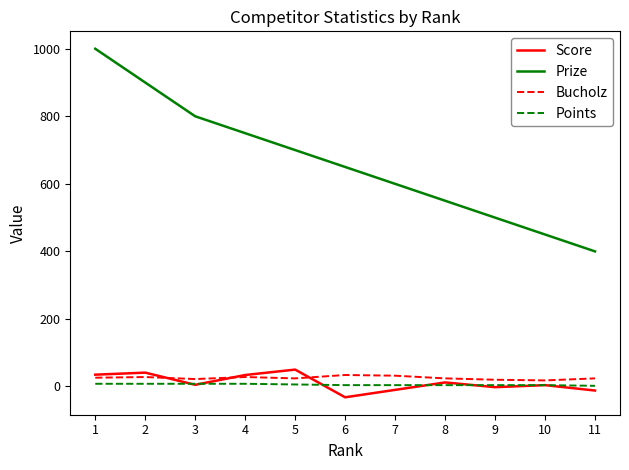

What are all the series names shown in the legend?

Score, Prize, Bucholz, Points